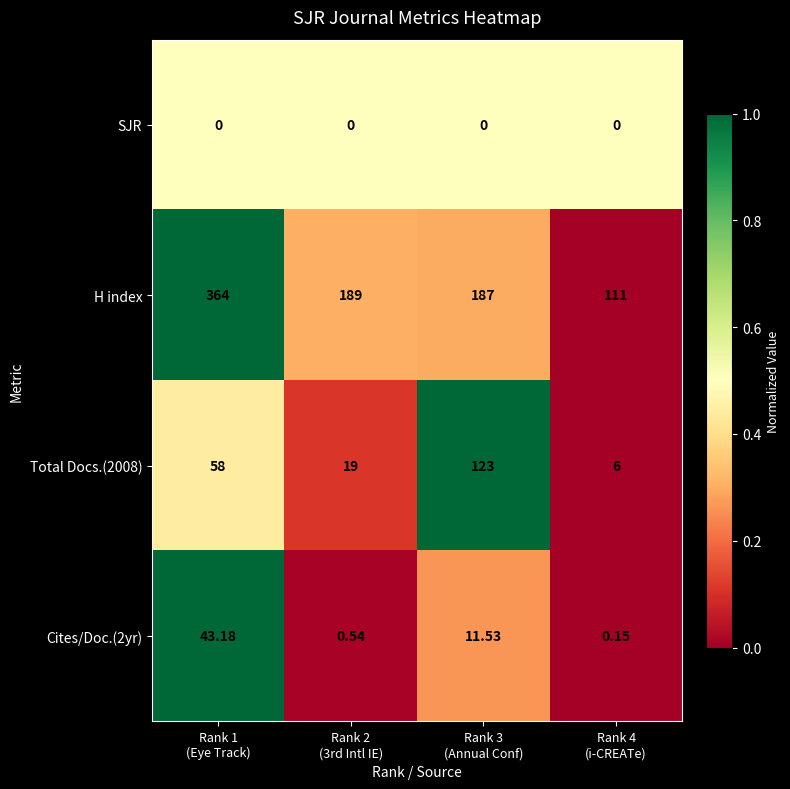

Which series has the widest spread of values?

H index